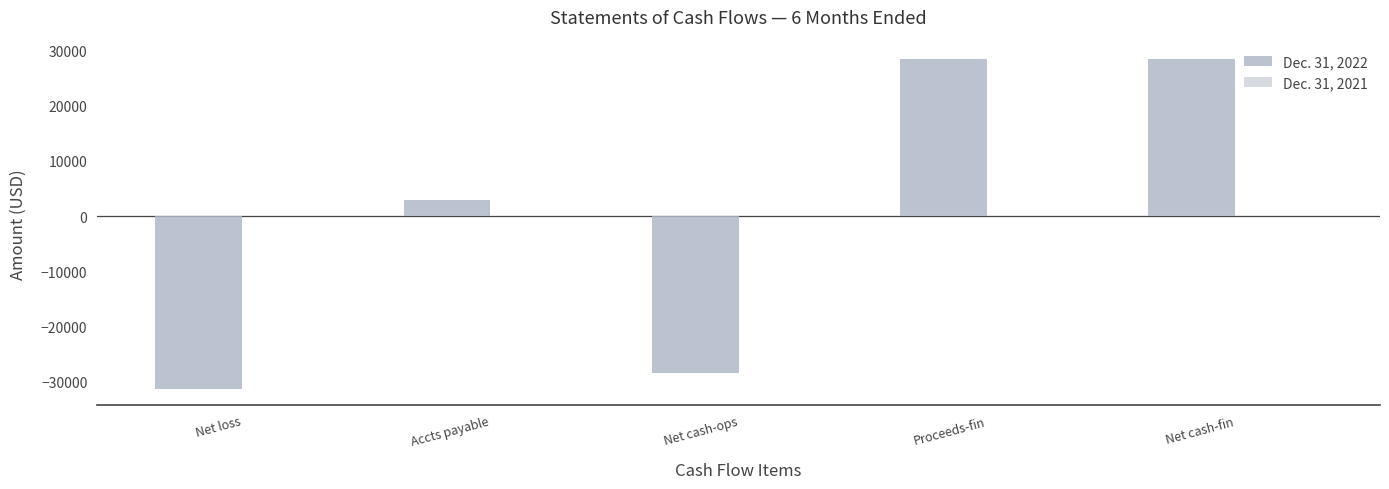

Between Net cash-ops and Proceeds-fin, which series saw the biggest shift?

Dec. 31, 2022